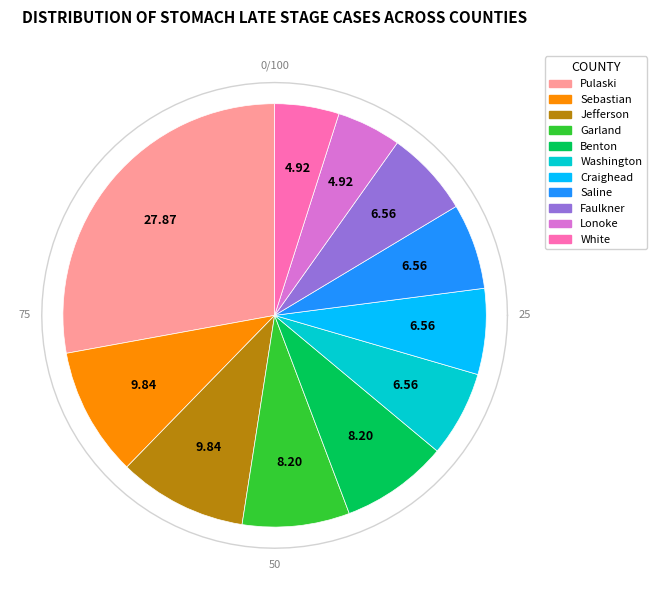

To the nearest percent, what percentage of the pie is Craighead County?

7%